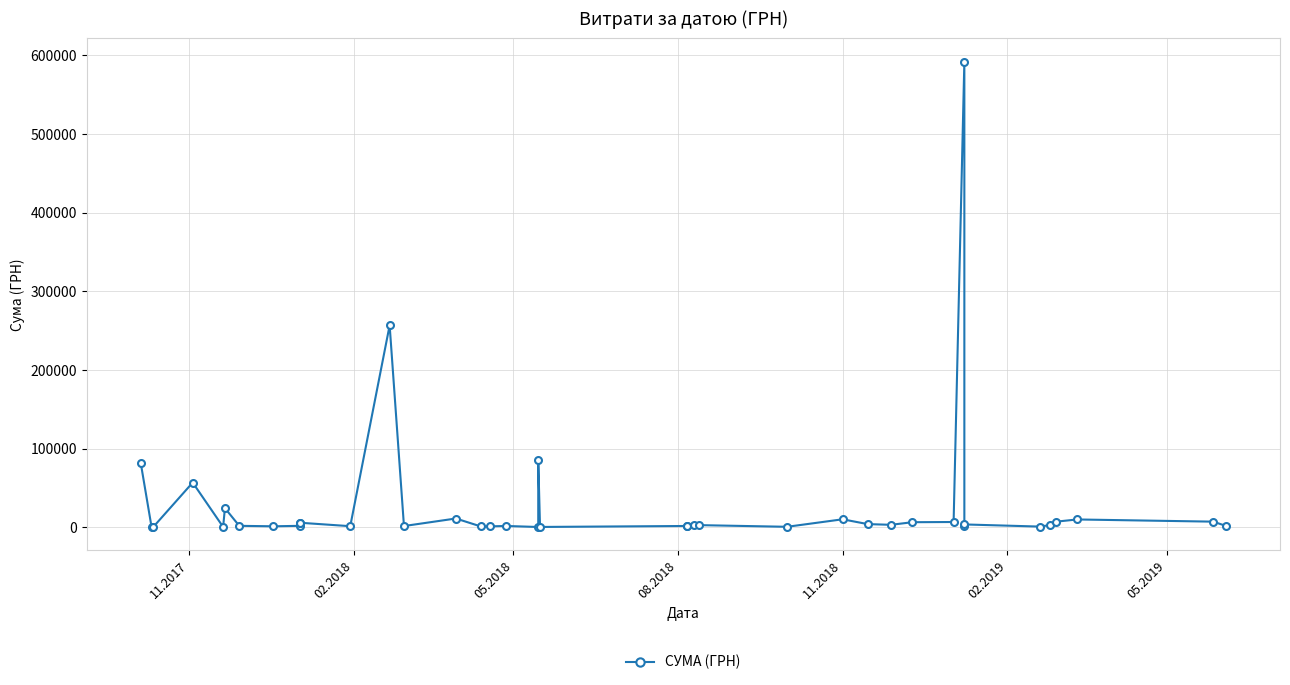

Reading right to left, what are all the values shown in this chart?

2000.0	7314.0	10102.3	7235.5	2939.9	1051.9	3780.0	1242.8	592048.2	6863.2	6613.8	3300.0	4200.0	10312.5	776.4	2882.0	2736.5	1245.0	1812.0	578.0	85410.0	518.2	1830.0	1339.0	1162.7	11316.2	1728.0	256910.6	1540.9	5916.0	5757.0	1998.8	1419.2	2000.0	24481.1	586.0	56999.0	574.9	844.0	81659.8